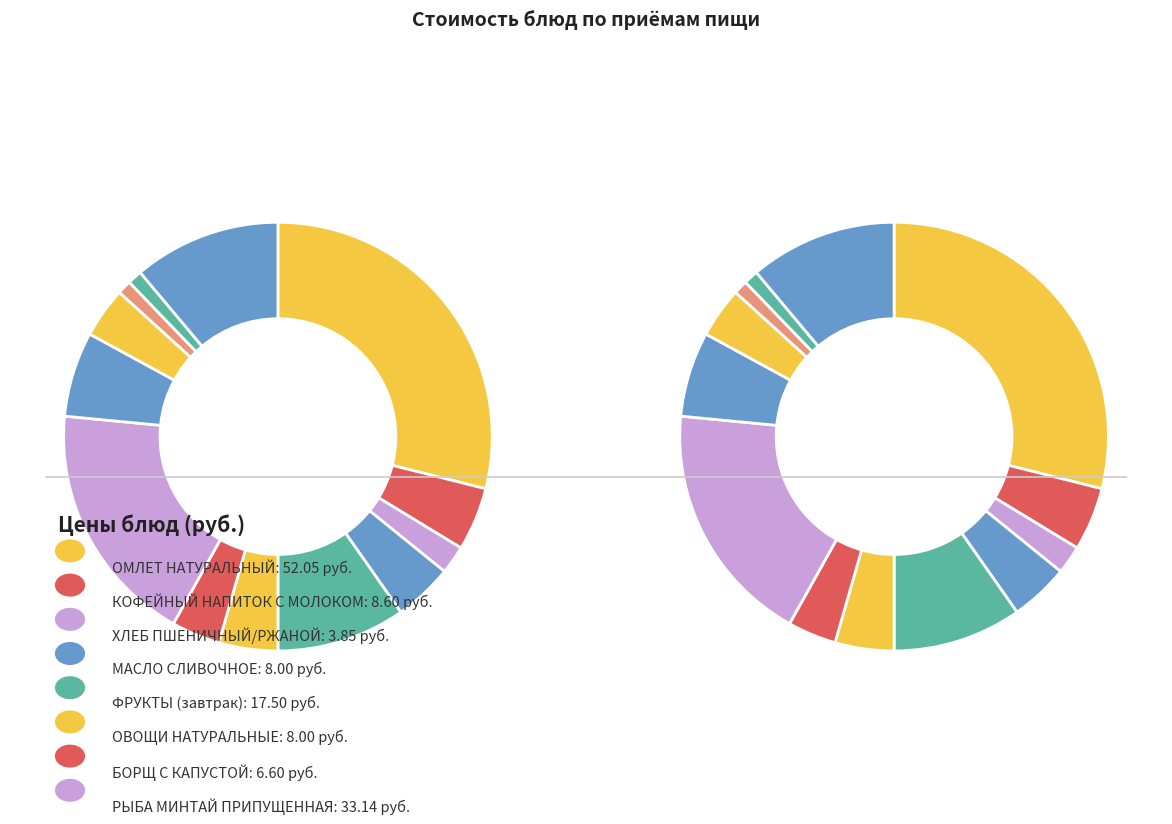

What percentage is the ХЛЕБ ПШЕНИЧНЫЙ/РЖАНОЙ slice, to the nearest percent?

2%